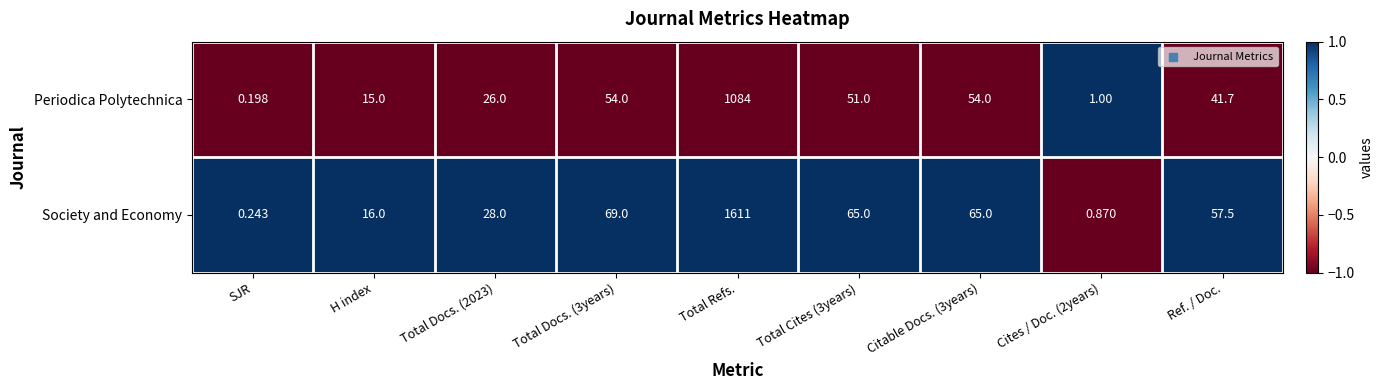

How many series are shown in this chart?

2